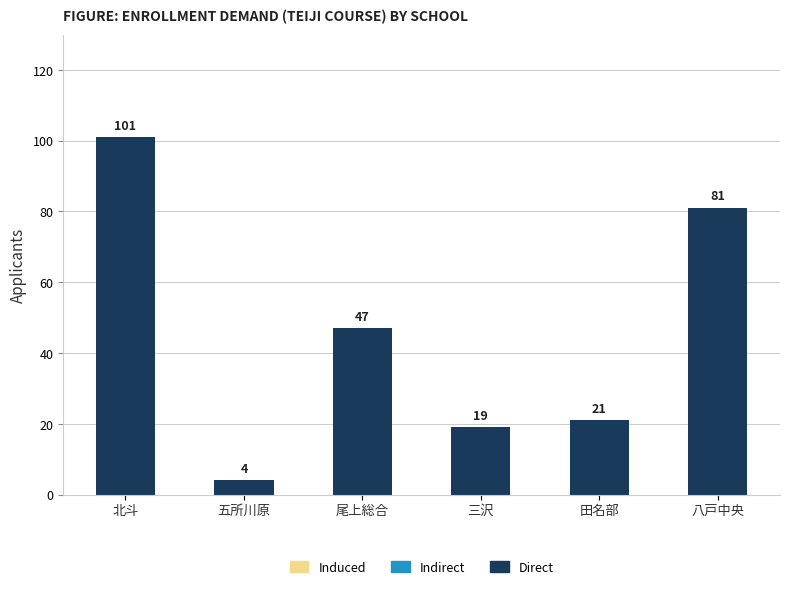

Are the bars horizontal?

No